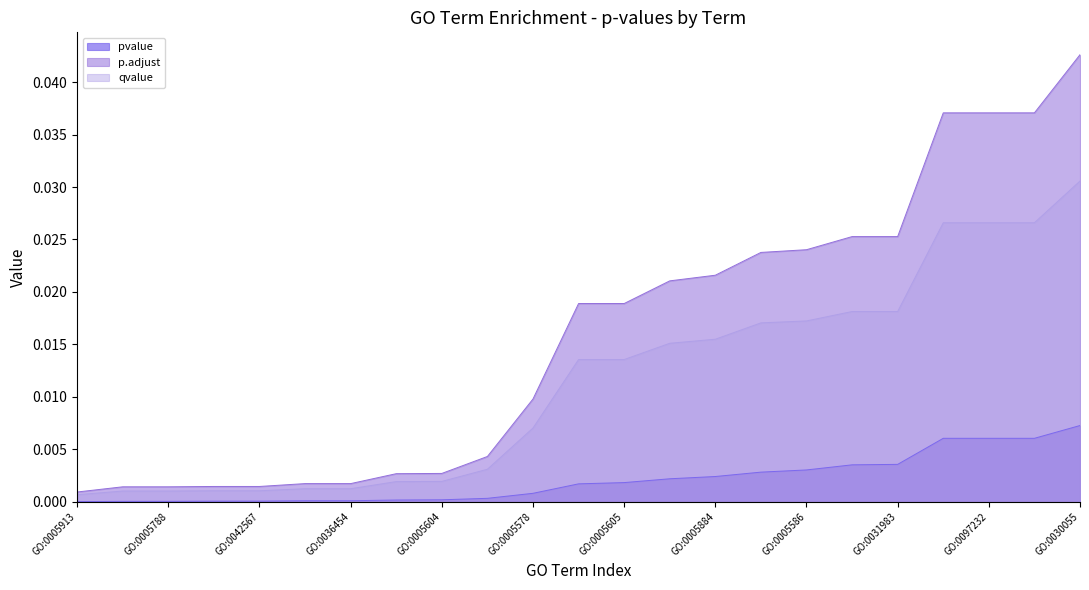

Which series has the largest total across all categories?

p.adjust